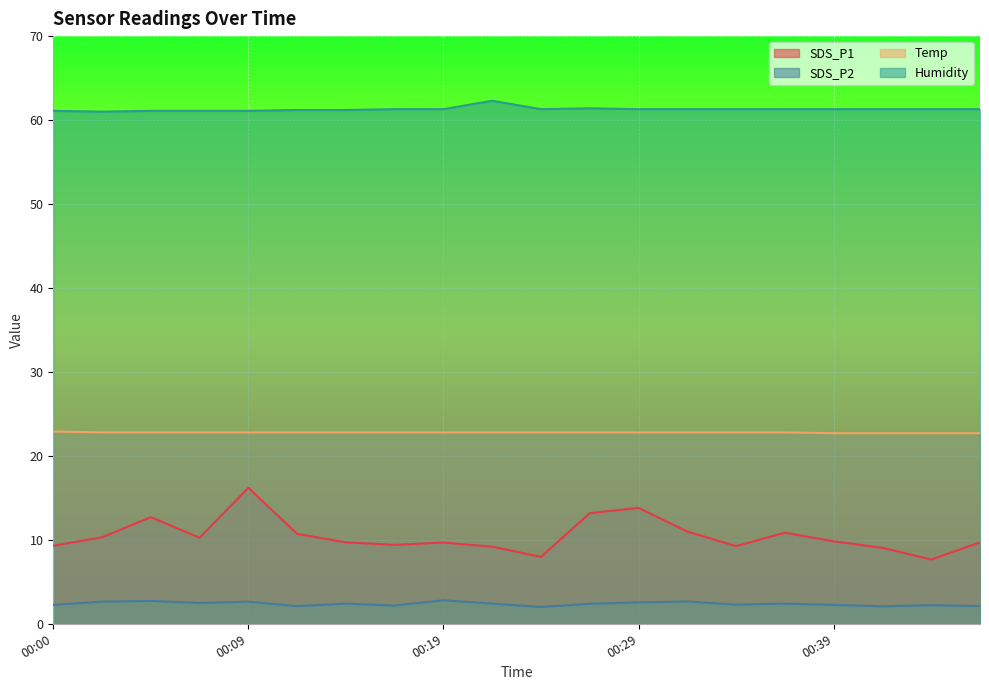

True or false: Humidity and SDS_P2 cross at least once.

False